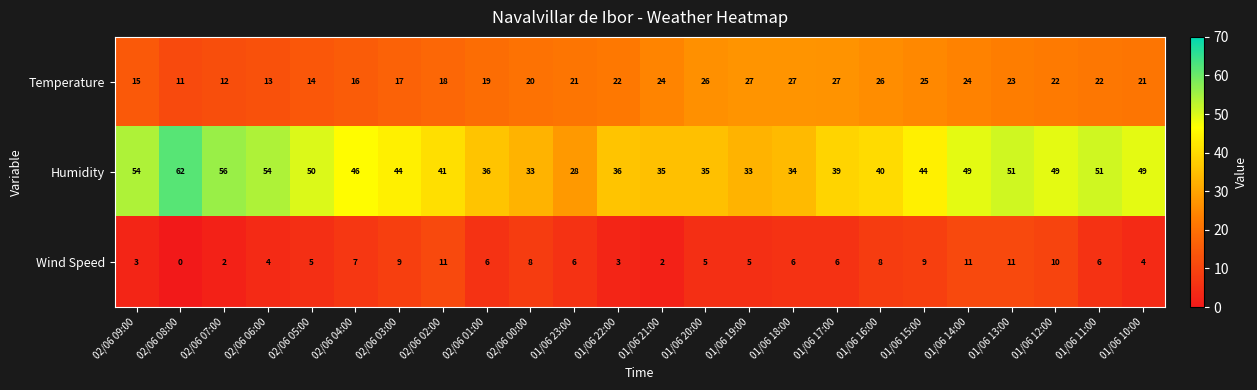

Rank the series by their maximum value, from lowest to highest.

Wind Speed, Temperature, Humidity